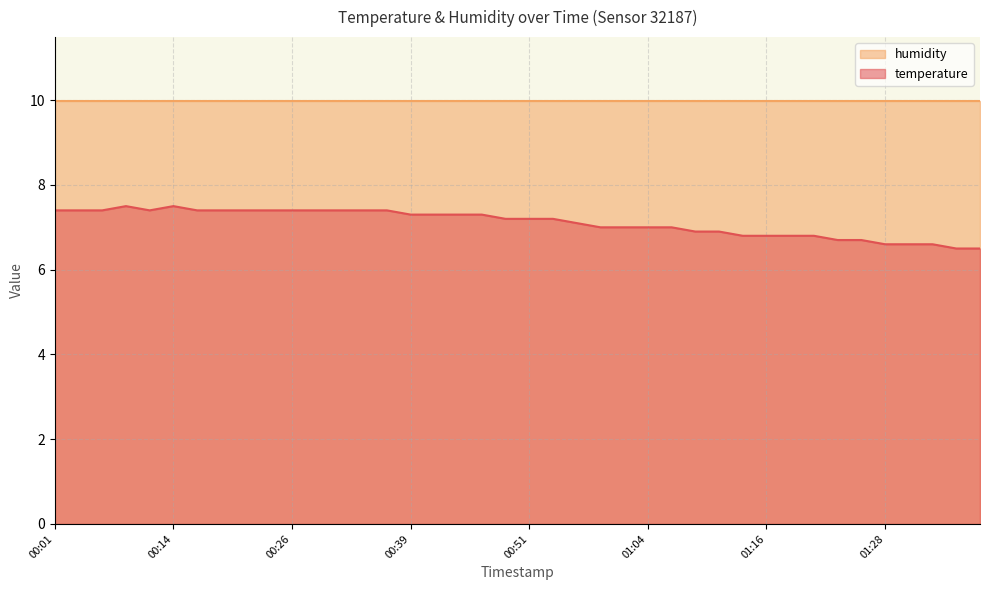

Reading left to right, what are all the values shown in this chart?

7.4	7.4	7.4	7.5	7.4	7.5	7.4	7.4	7.4	7.4	7.4	7.4	7.4	7.4	7.4	7.3	7.3	7.3	7.3	7.2	7.2	7.2	7.1	7.0	7.0	7.0	7.0	6.9	6.9	6.8	6.8	6.8	6.8	6.7	6.7	6.6	6.6	6.6	6.5	6.5